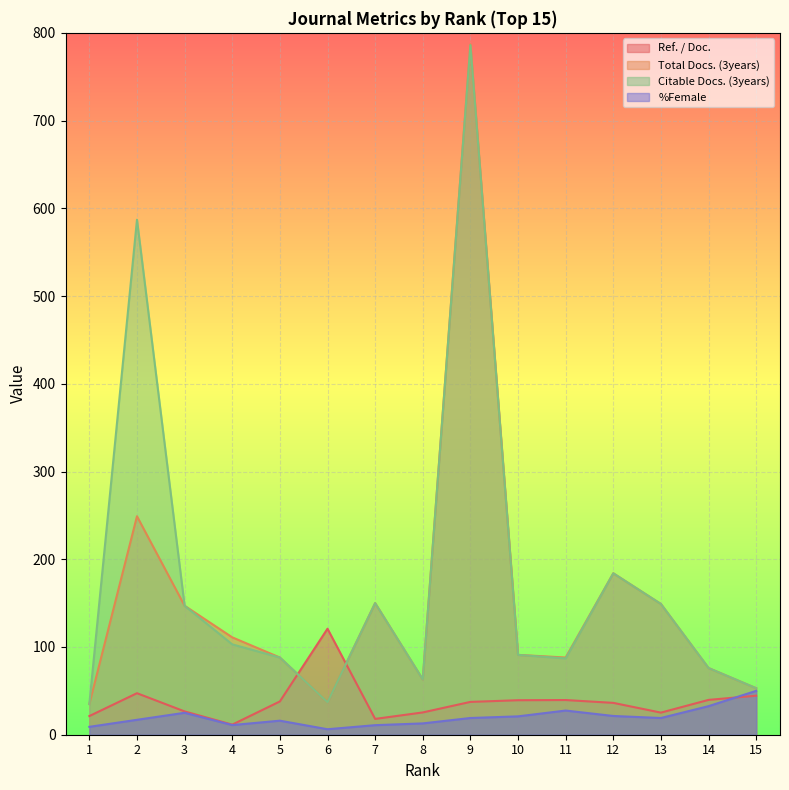

How many times do %Female and Ref. / Doc. cross each other?

1